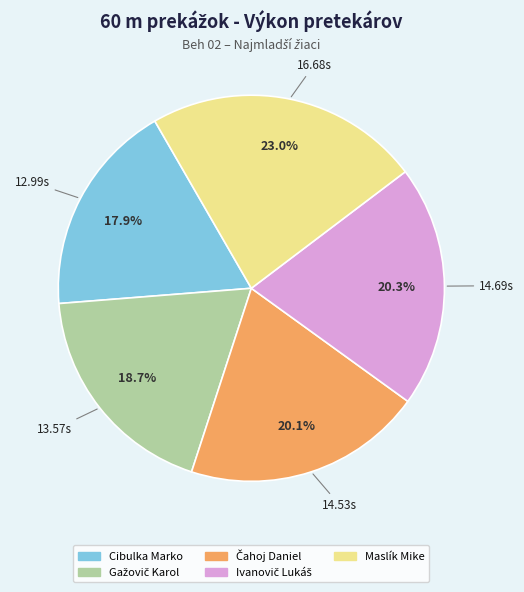

Does Maslík Mike represent more than half of the total?

No